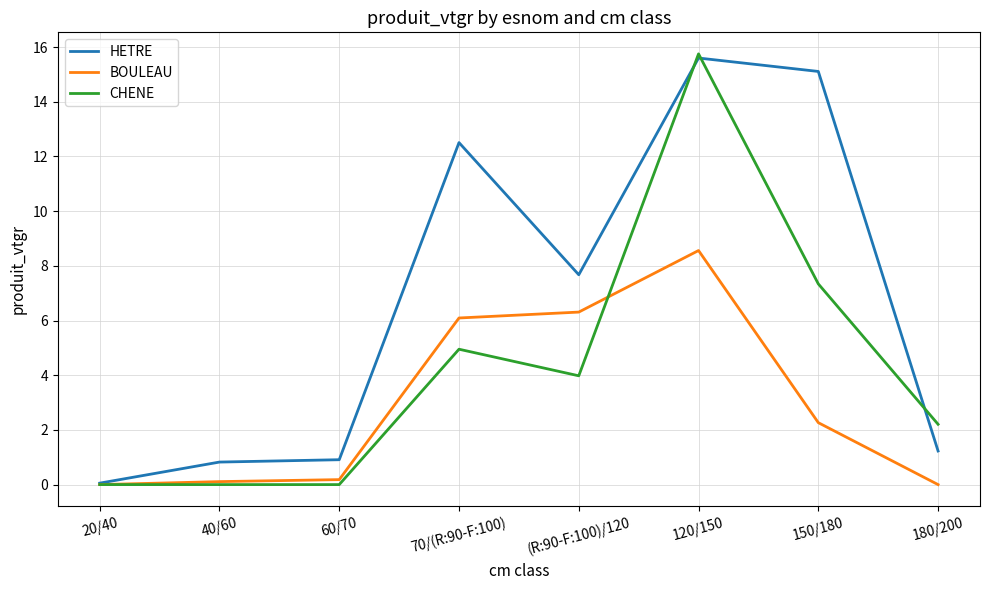

What is the difference between the maximum and minimum values in the CHENE series?

15.8